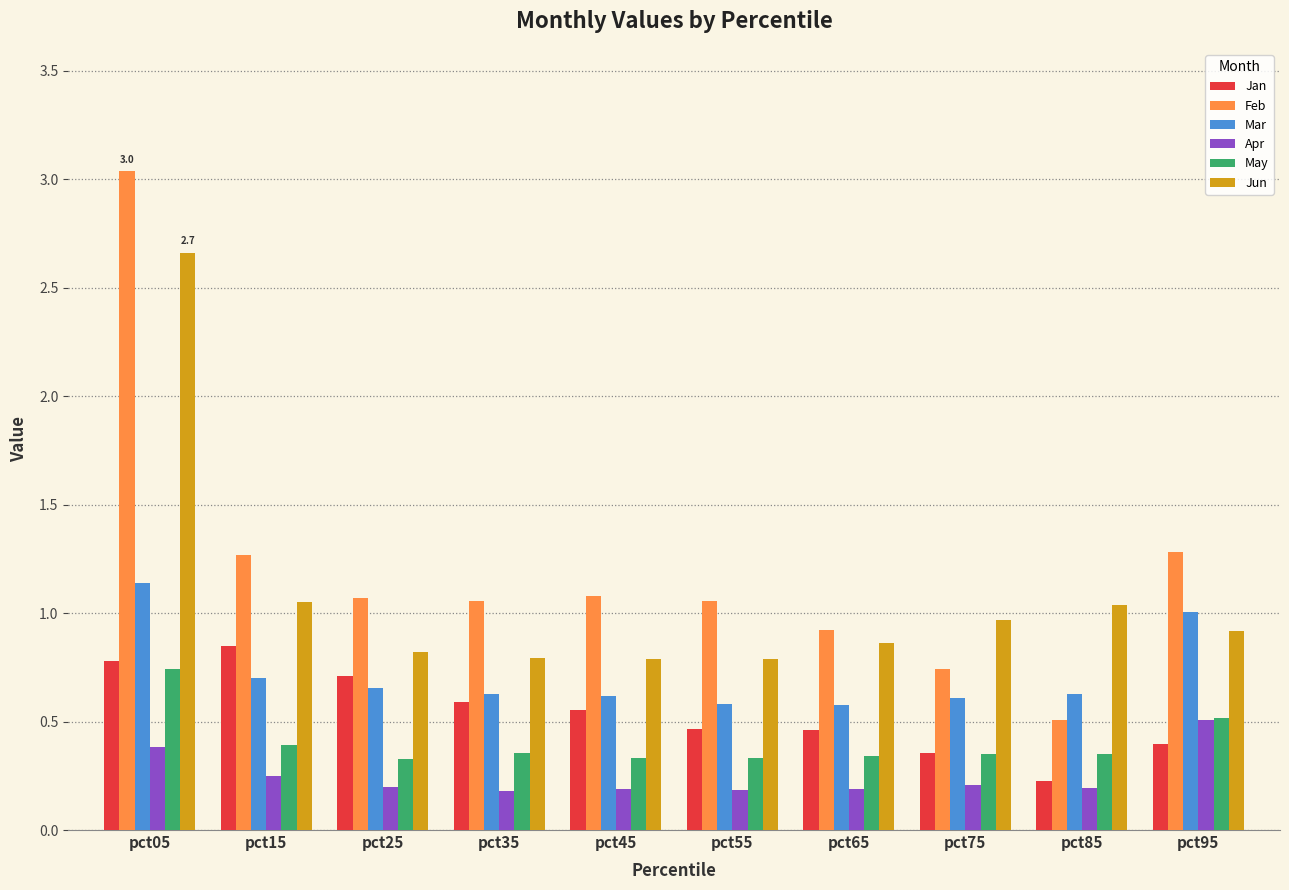

What are all the series names shown in the legend?

Jan, Feb, Mar, Apr, May, Jun